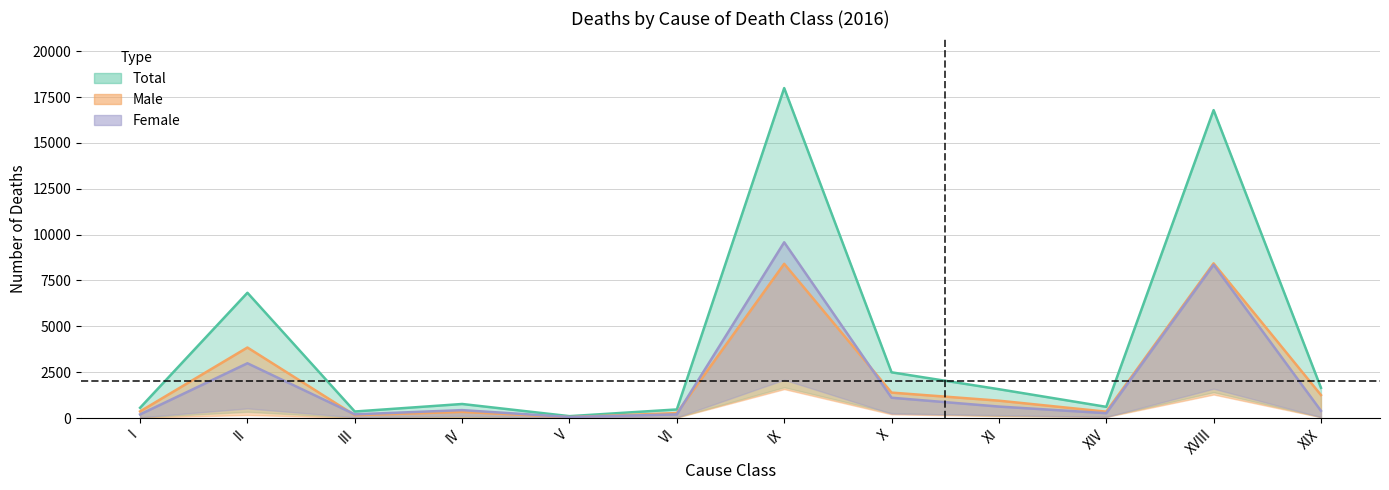

At how many categories does at least one series exceed 9468?

2